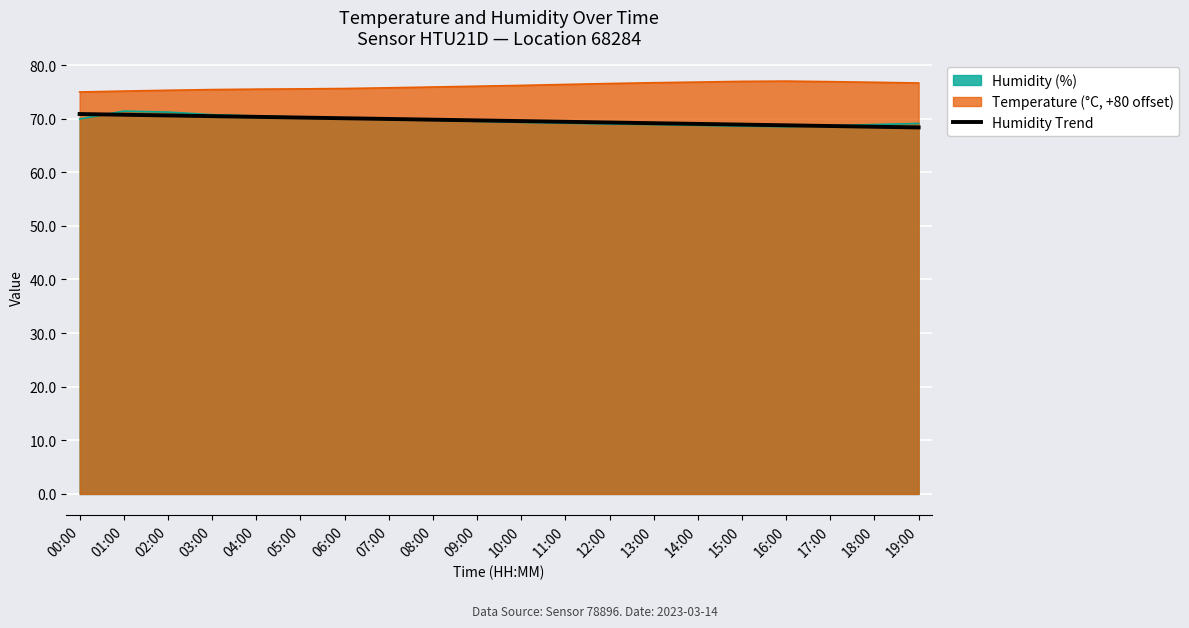

At which category does the chart reach its minimum across all series?

19:00